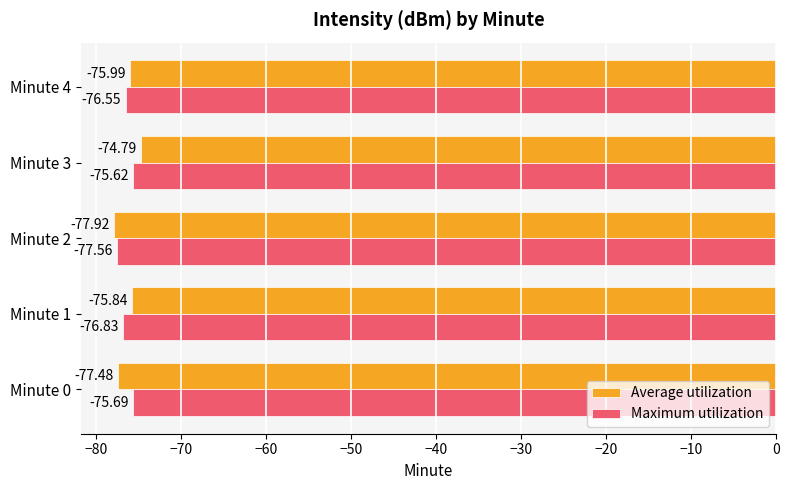

What is the difference between the highest and lowest values at Minute 4?

0.6